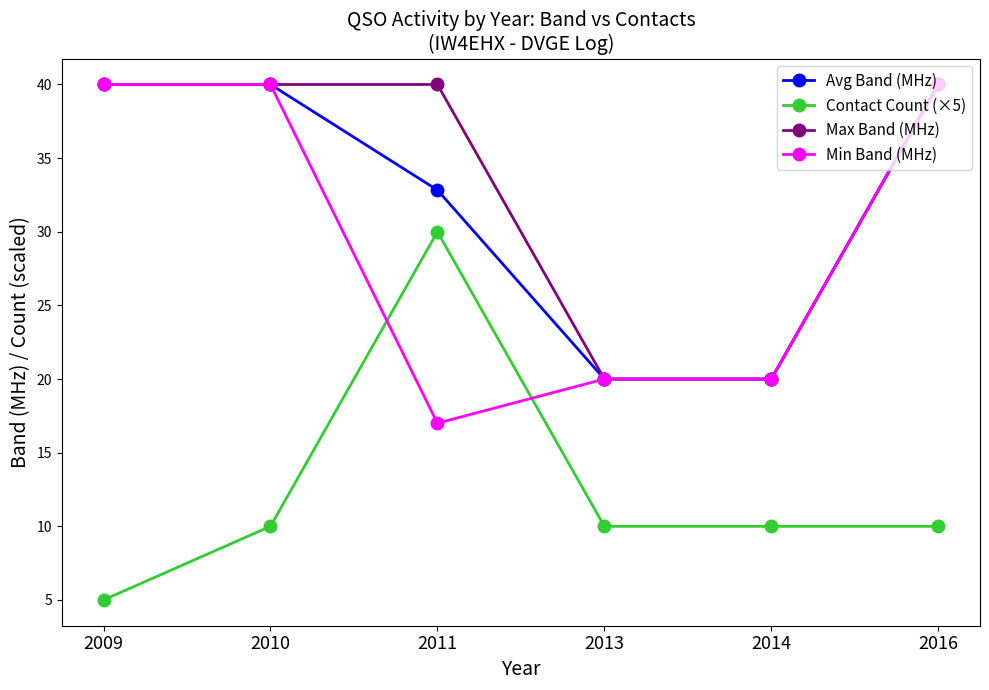

How many distinct data groups are displayed?

4